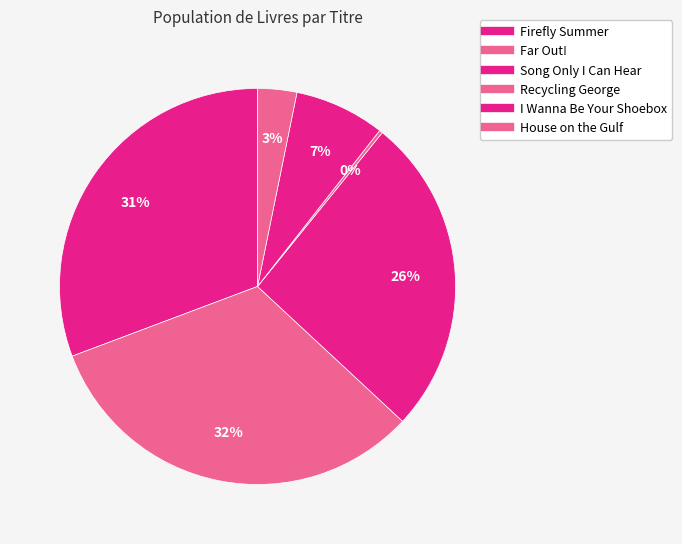

Which has a higher value, Firefly Summer or Song Only I Can Hear?

Firefly Summer